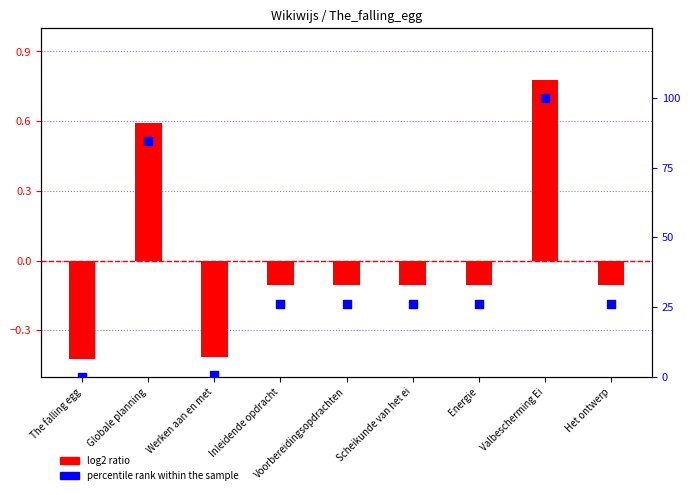

Which series contains the lowest Y value?

log2 ratio